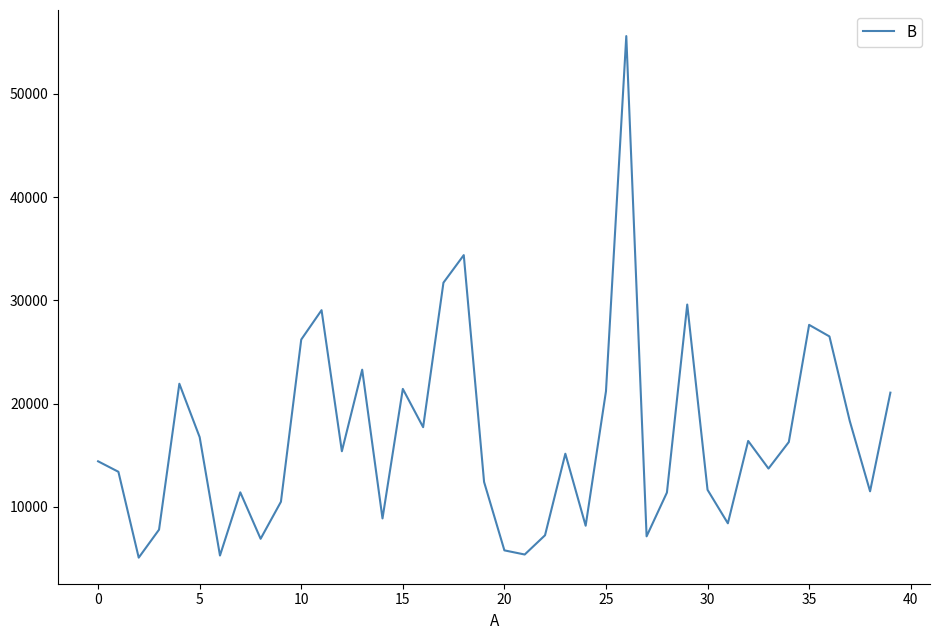

What is the greatest value displayed?

55584